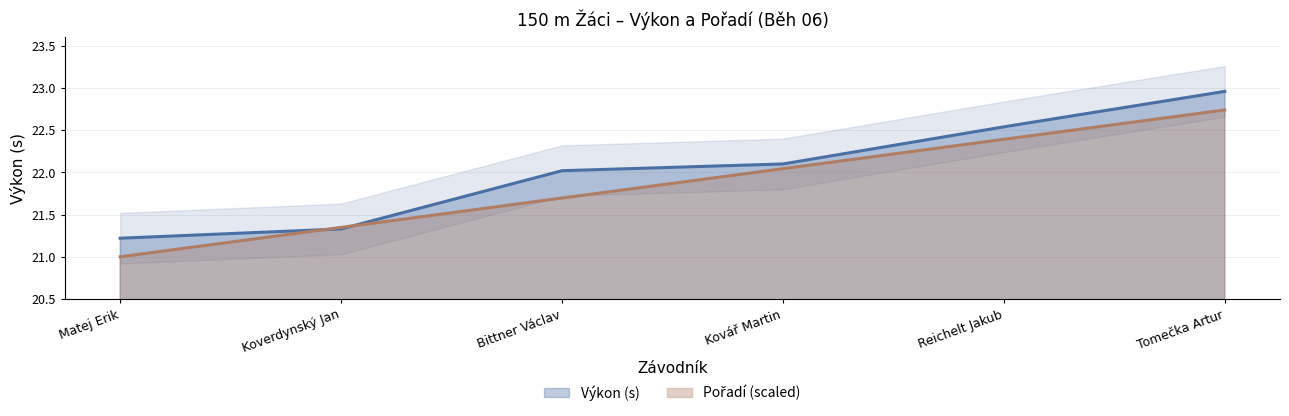

What is the value of the Pořadí point at the 3rd from the left?

21.7